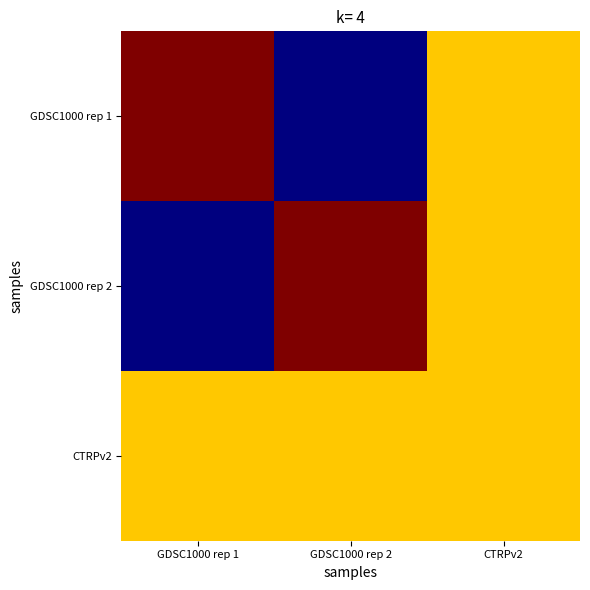

Which label corresponds to the smallest value in the chart?

GDSC1000 rep 2